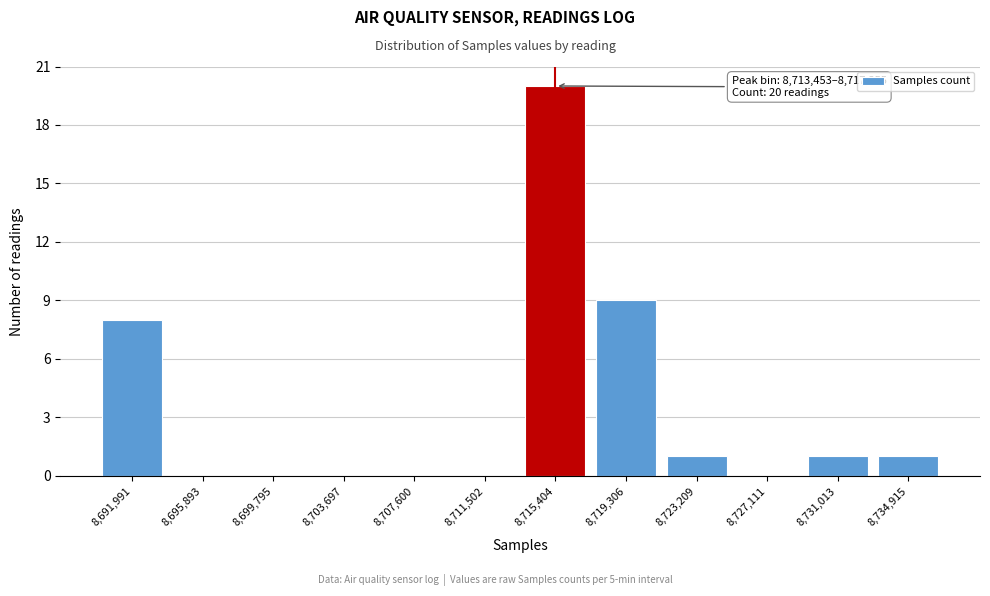

Which range on the x-axis has the tallest bar?

8713500 to 8717500